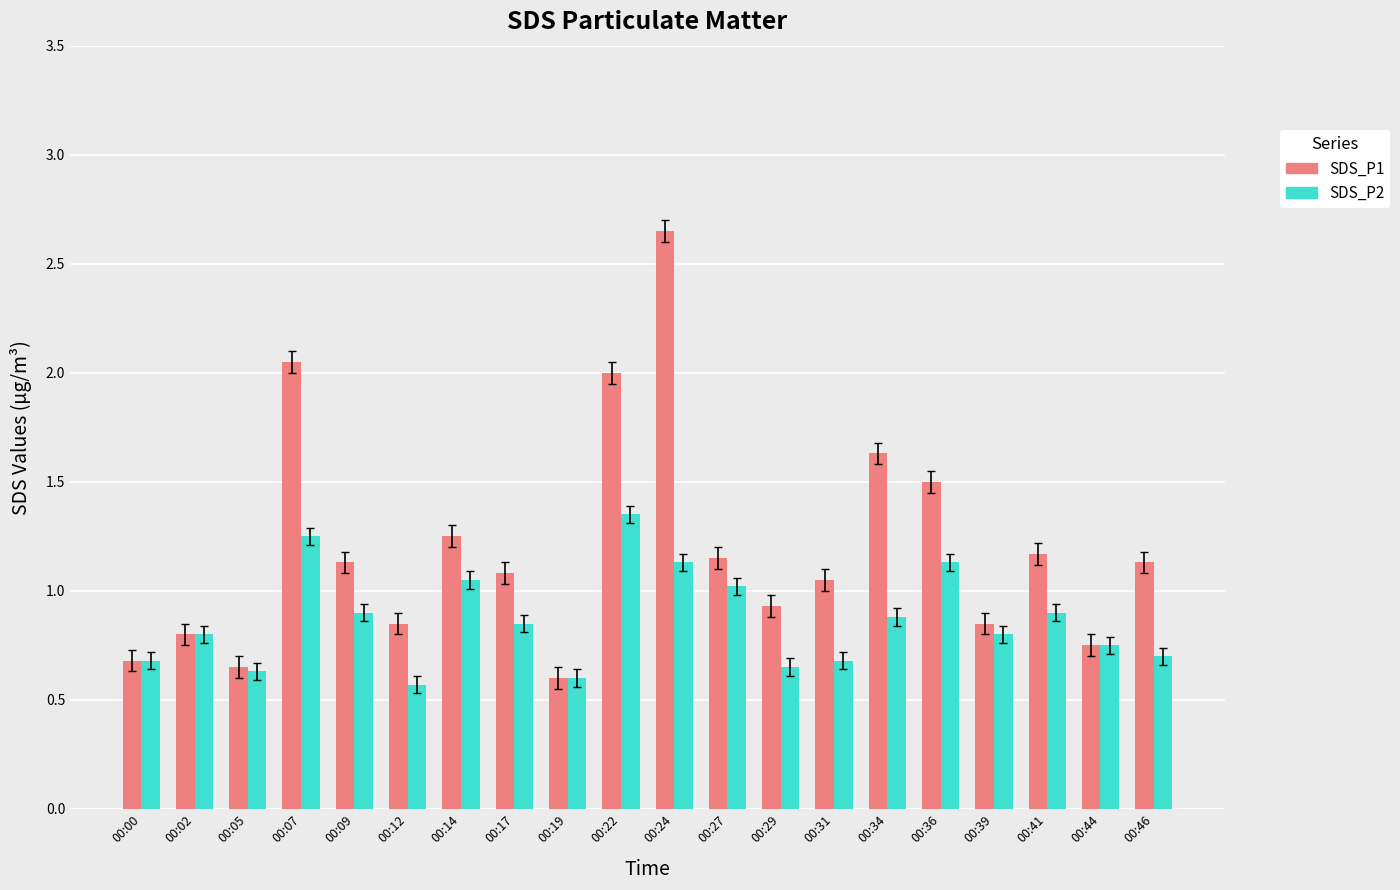

Which series changed the most between 00:14 and 00:24?

SDS_P1